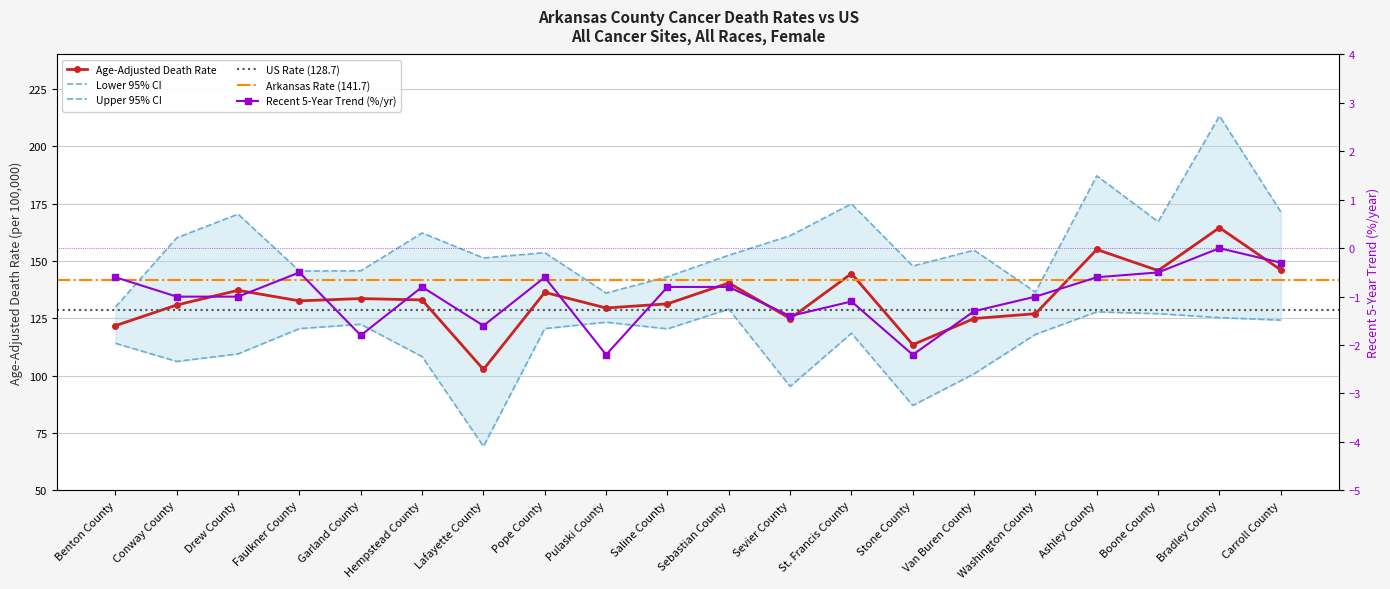

What position from the left is Pope County?

8